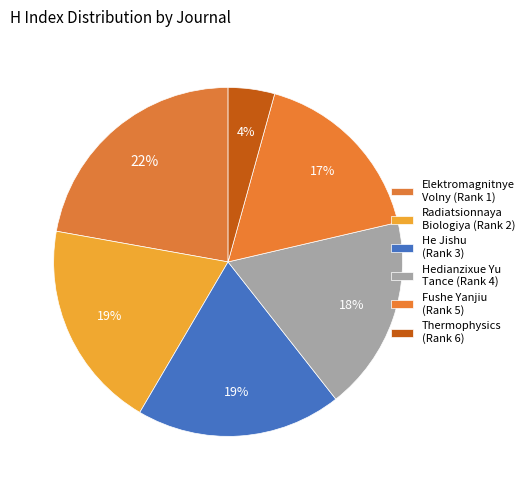

Which has a higher value, Elektromagnitnye Volny (Rank 1) or Radiatsionnaya Biologiya (Rank 2)?

Elektromagnitnye Volny (Rank 1)